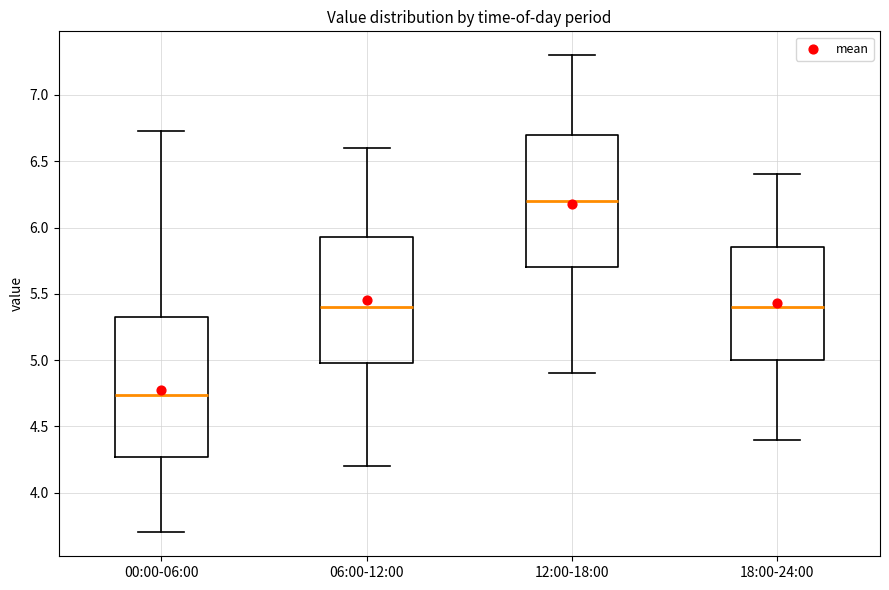

Which box's median line is the lowest?

00:00-06:00